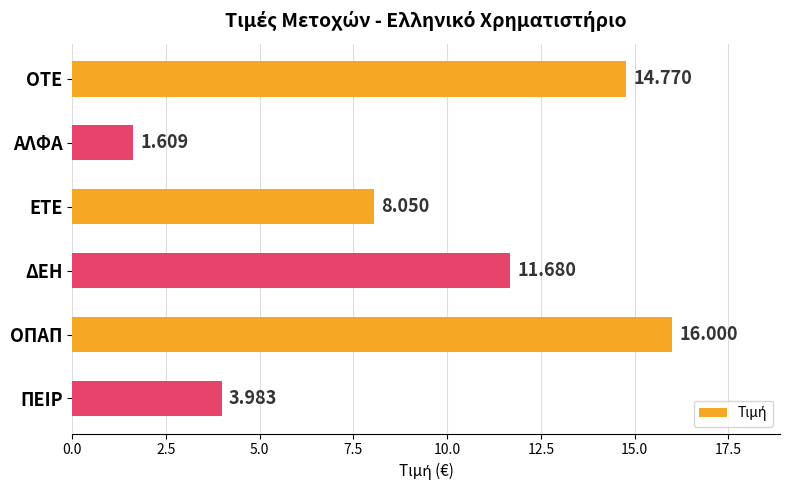

Are the bars grouped side by side (vs. stacked)?

No